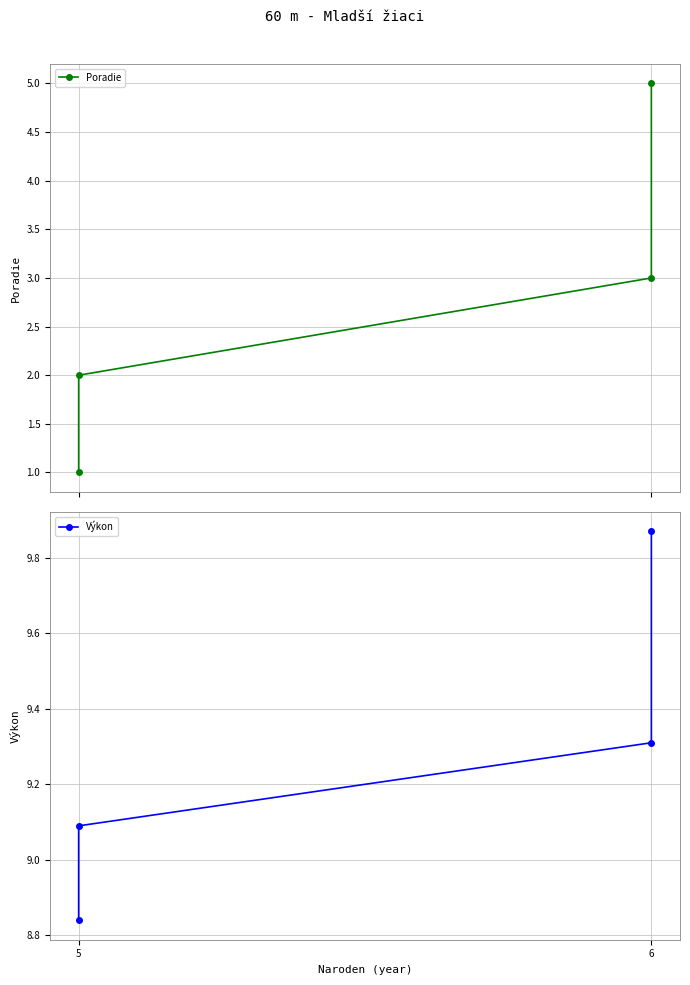

Is this an area chart (filled region under the line)?

No